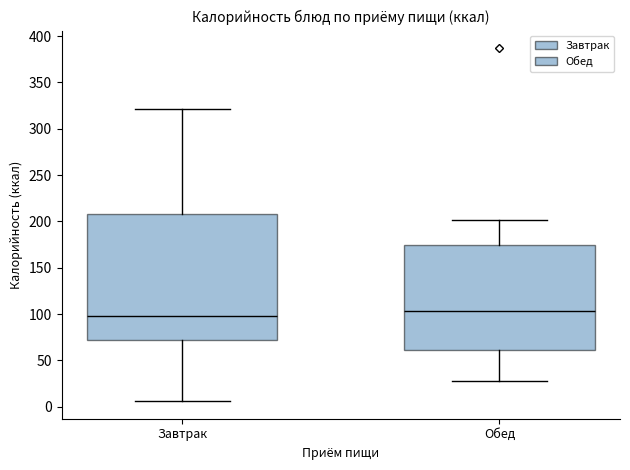

Reading left to right, transcribe this box plot: for each box, give where its median line is, the range the box spans, and where its two whiskers end, as read against the y-axis. The values are not printed on the chart, so give them approximately, as read against the axis.

Завтрак: median 100, box 70 to 210, whiskers 5 to 320
Обед: median 105, box 60 to 175, whiskers 30 to 200